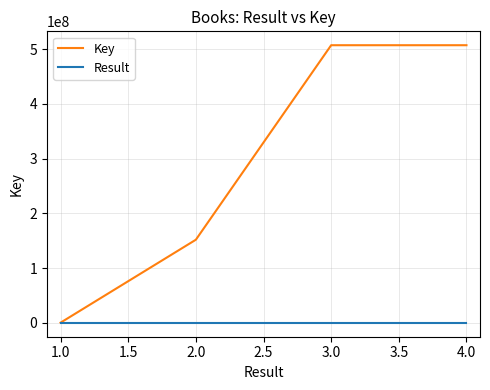

List the series in order of their peak value, lowest first.

Result, Key